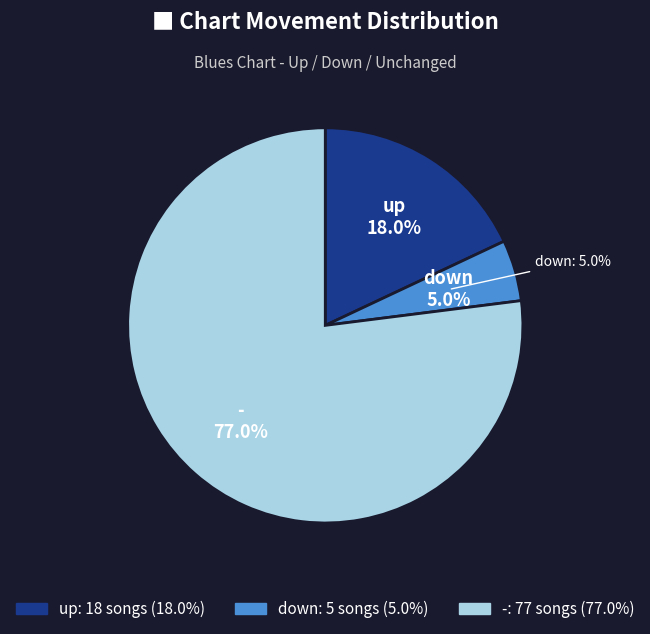

To the nearest percent, what is the difference between the largest and smallest slice percentages?

72%